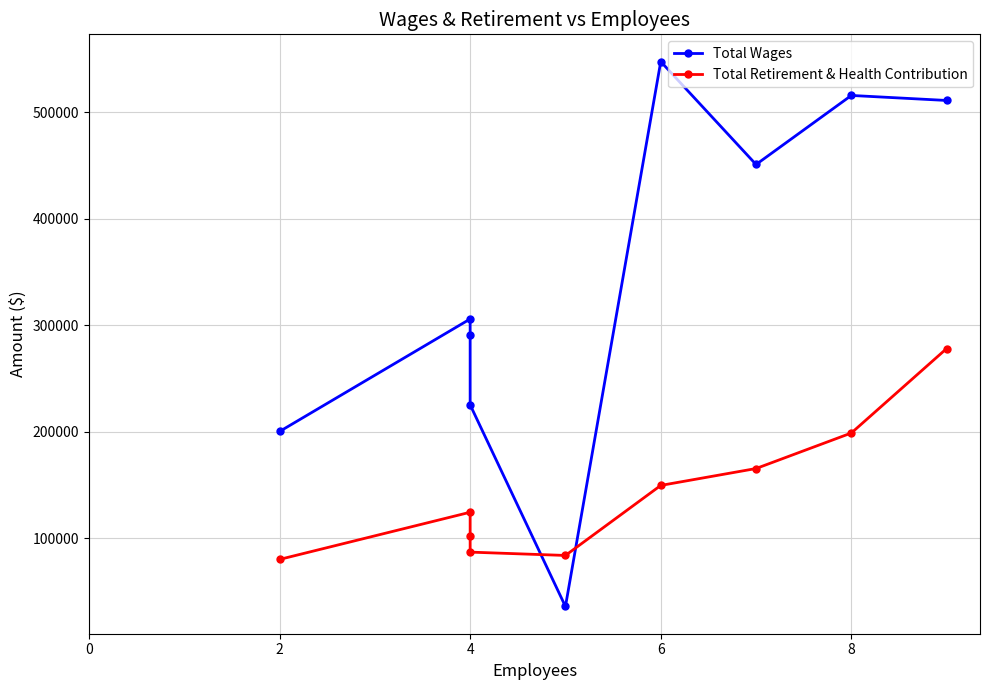

After their last crossing, which series has the higher values: Total Wages or Total Retirement & Health Contribution?

Total Wages